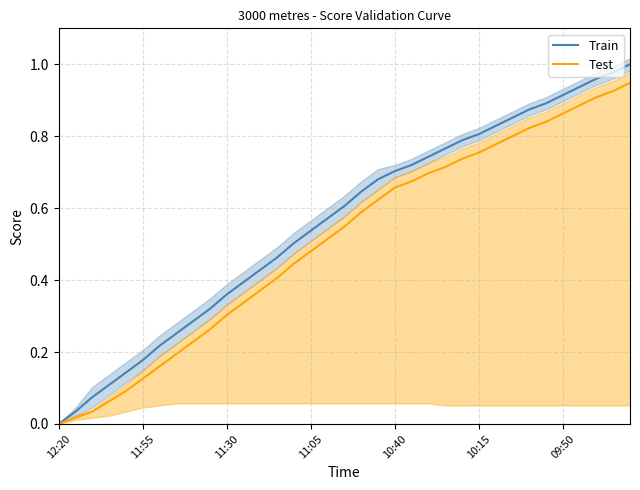

How many data points in Train are above 0?

34